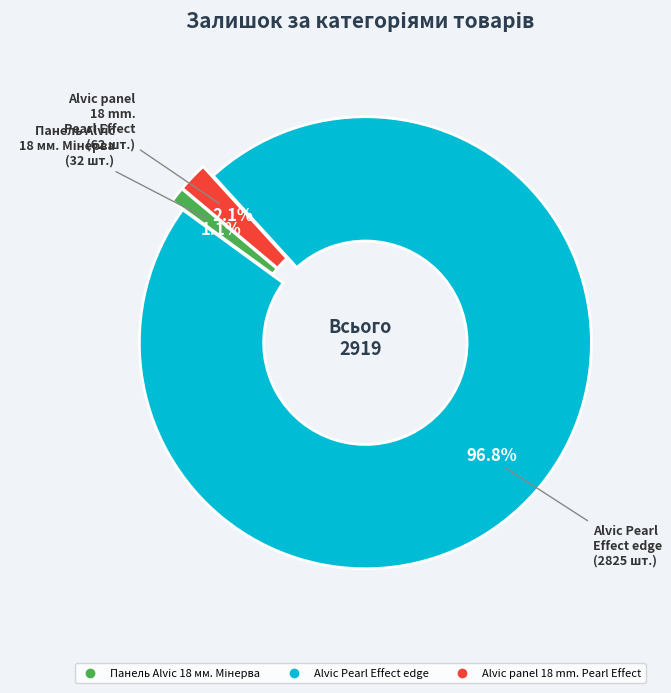

Does any single category account for the majority?

Yes